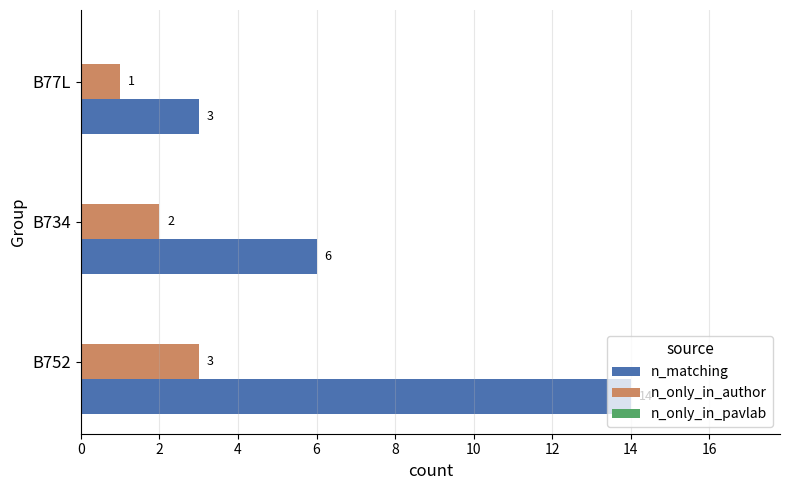

Which series has the widest spread of values?

n_matching